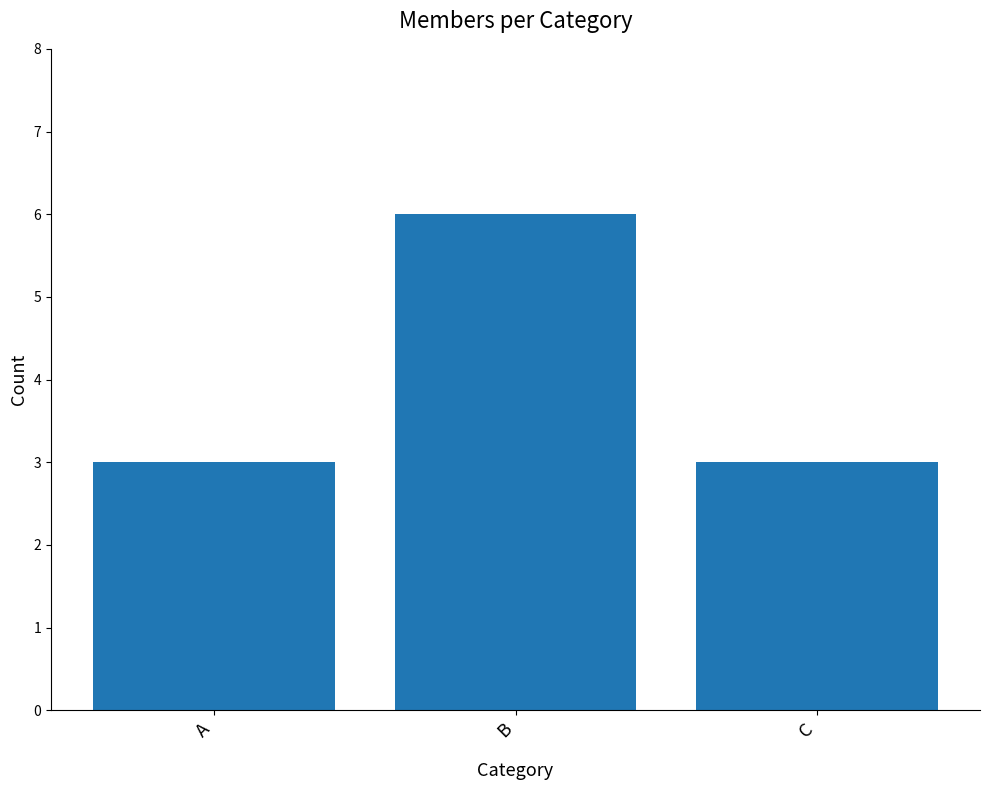

Reading left to right, extract all data points from this chart.

A=3	B=6	C=3